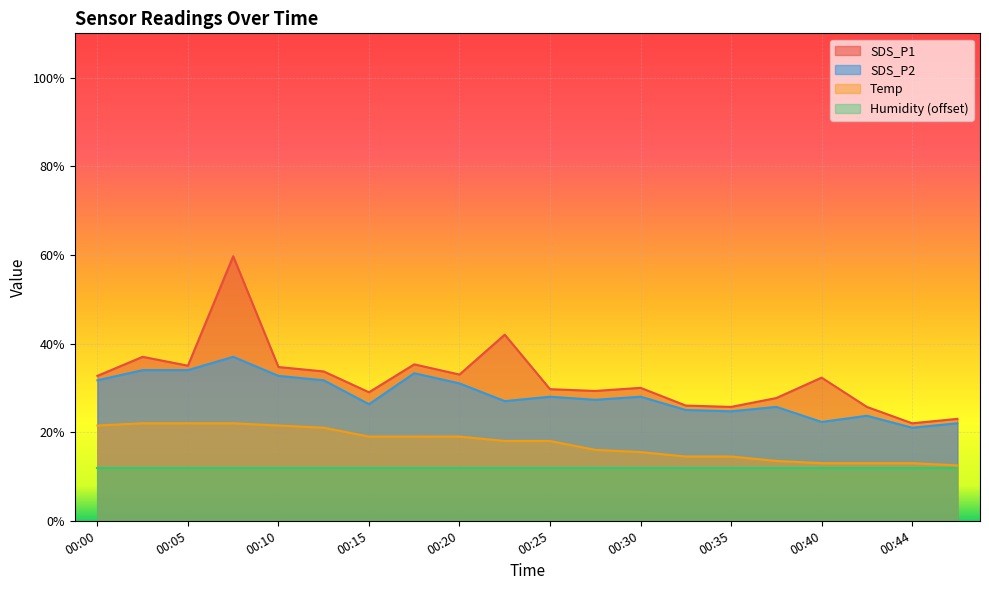

Which category has the lowest value in the SDS_P2 series?

00:44